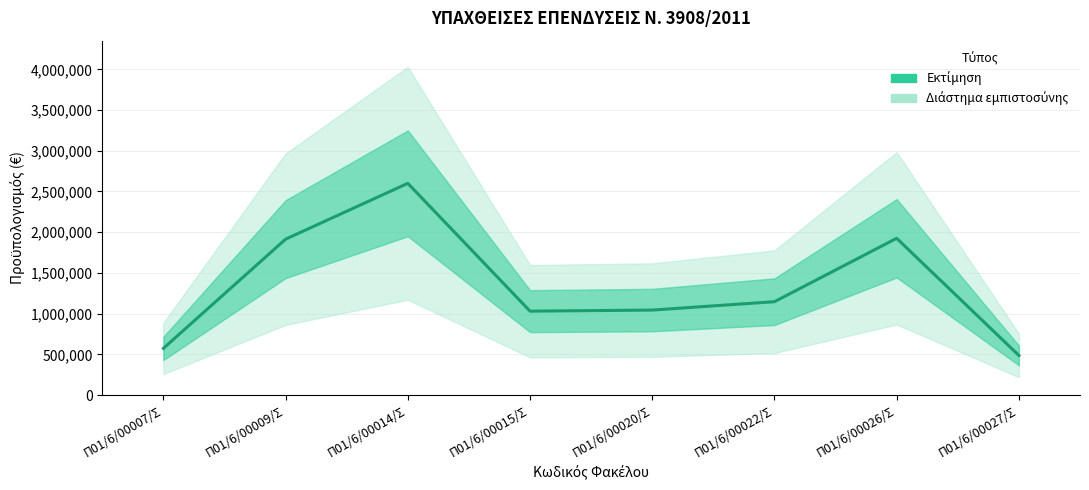

What is the difference between the second highest and second lowest values?

1351644.0